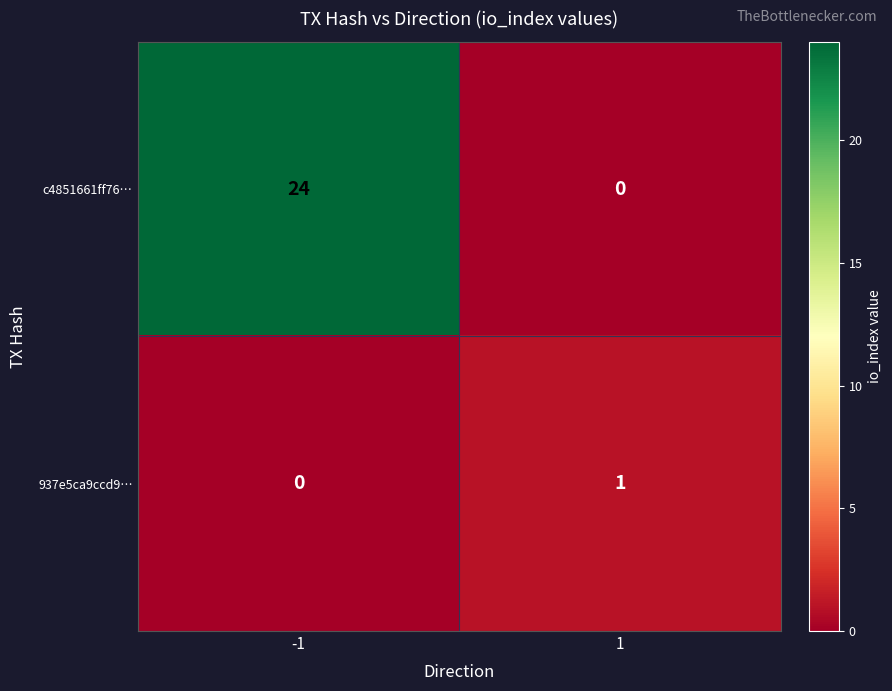

True or false: 937e5ca9ccd9… has a value of 0 at -1.

True